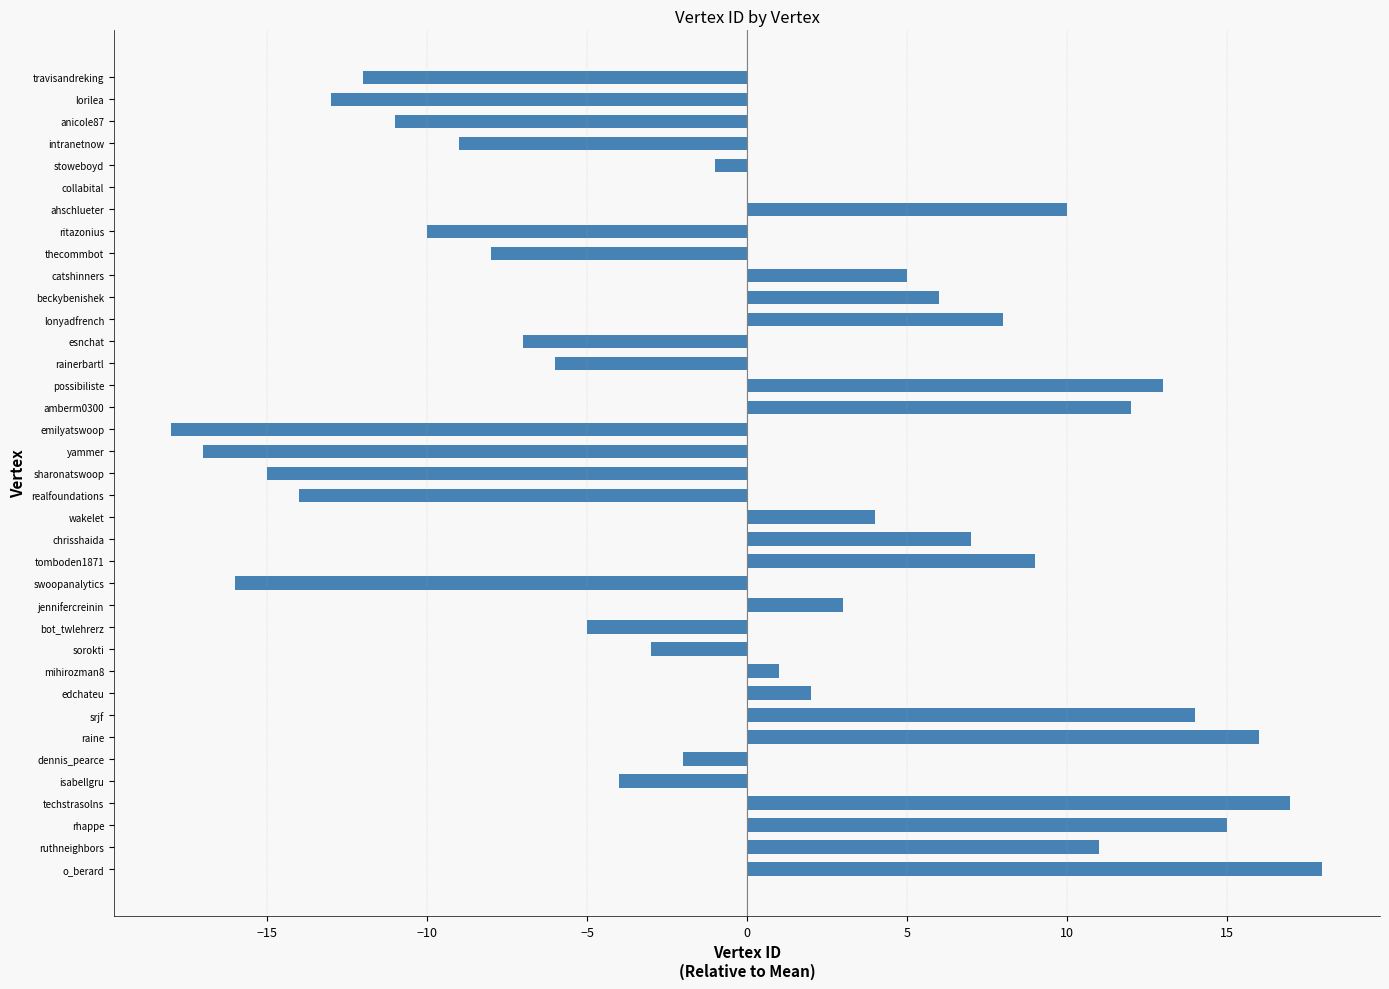

What is the change in value from mihirozman8 to bot_twlehrerz?

-6